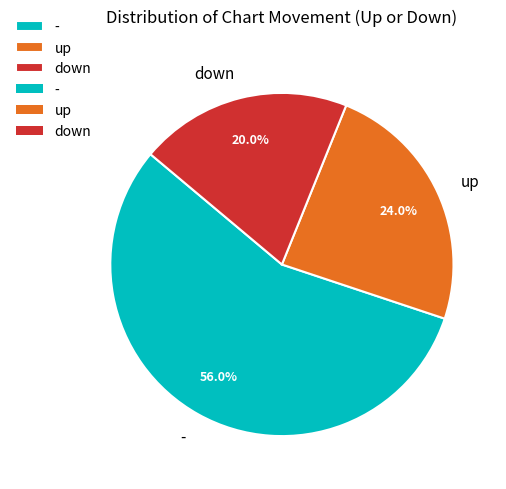

The - slice represents 56% of the pie. True or false?

True